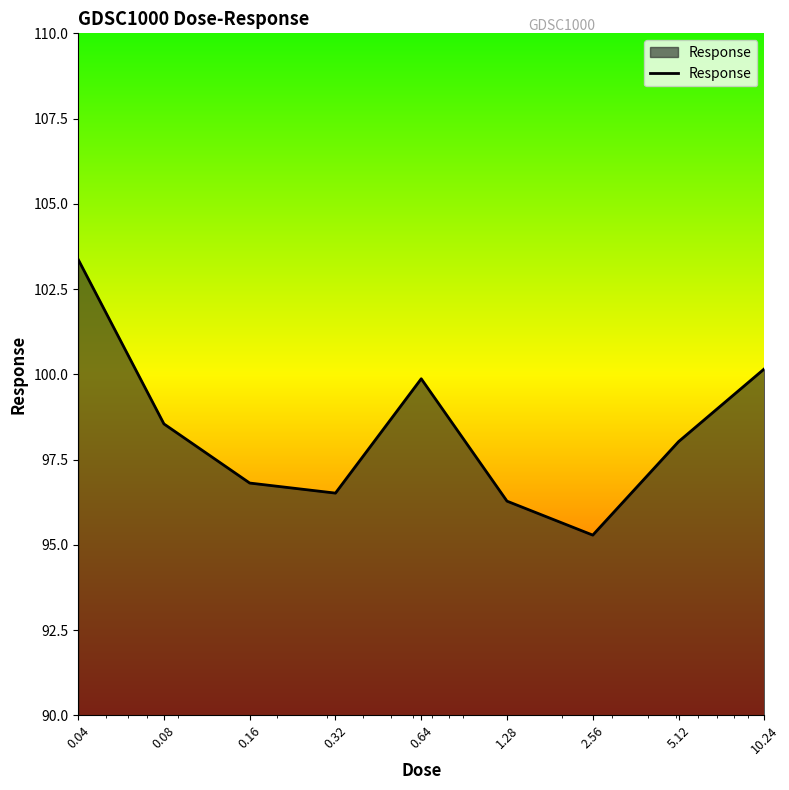

What is the difference between the maximum and minimum values?

8.1